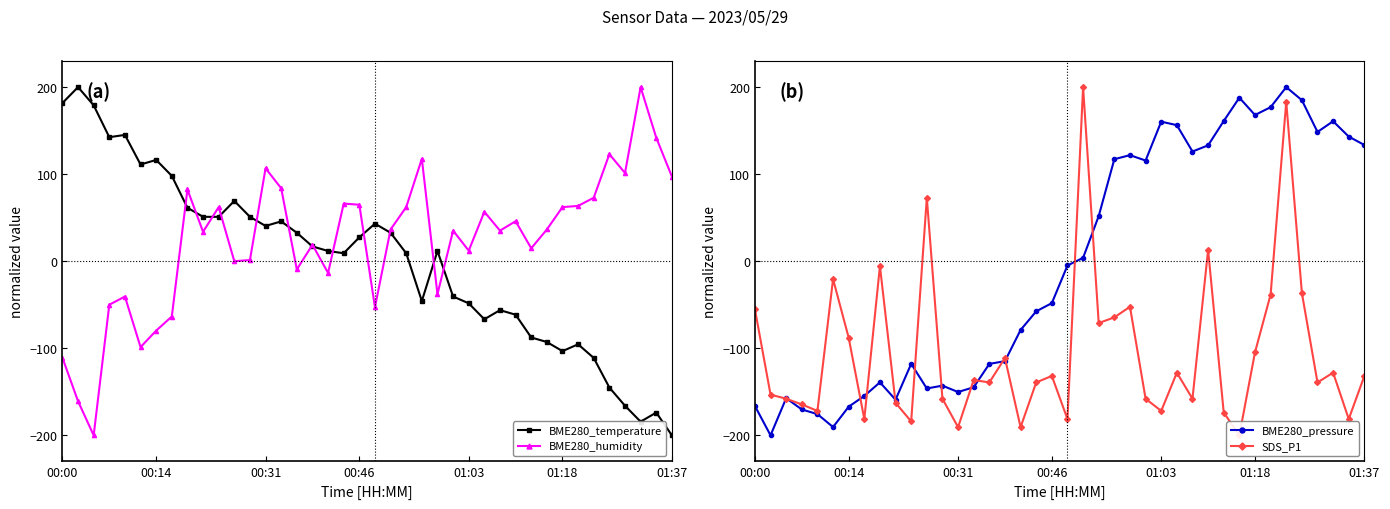

How many values in the SDS_P1 series exceed -136?

19